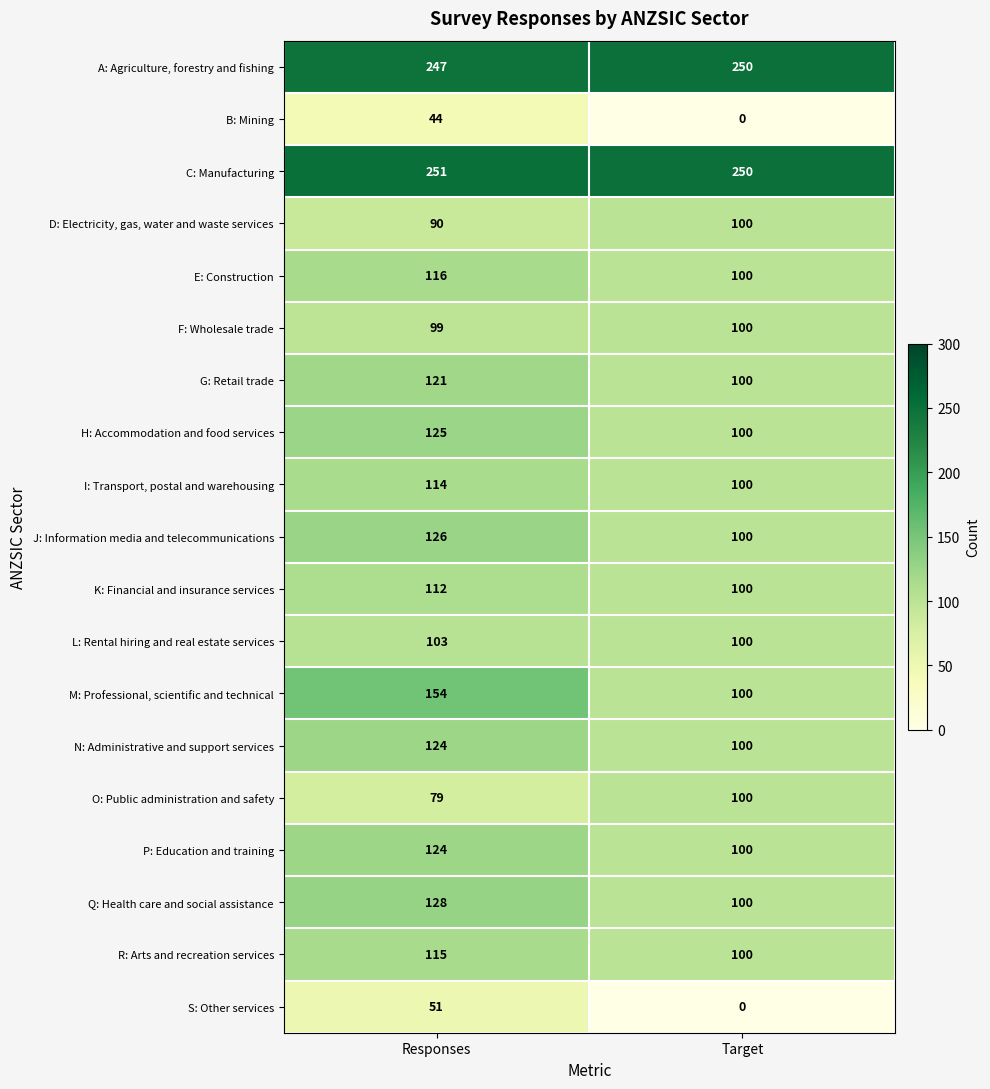

How many values in the A: Agriculture, forestry and fishing series are below 250?

1